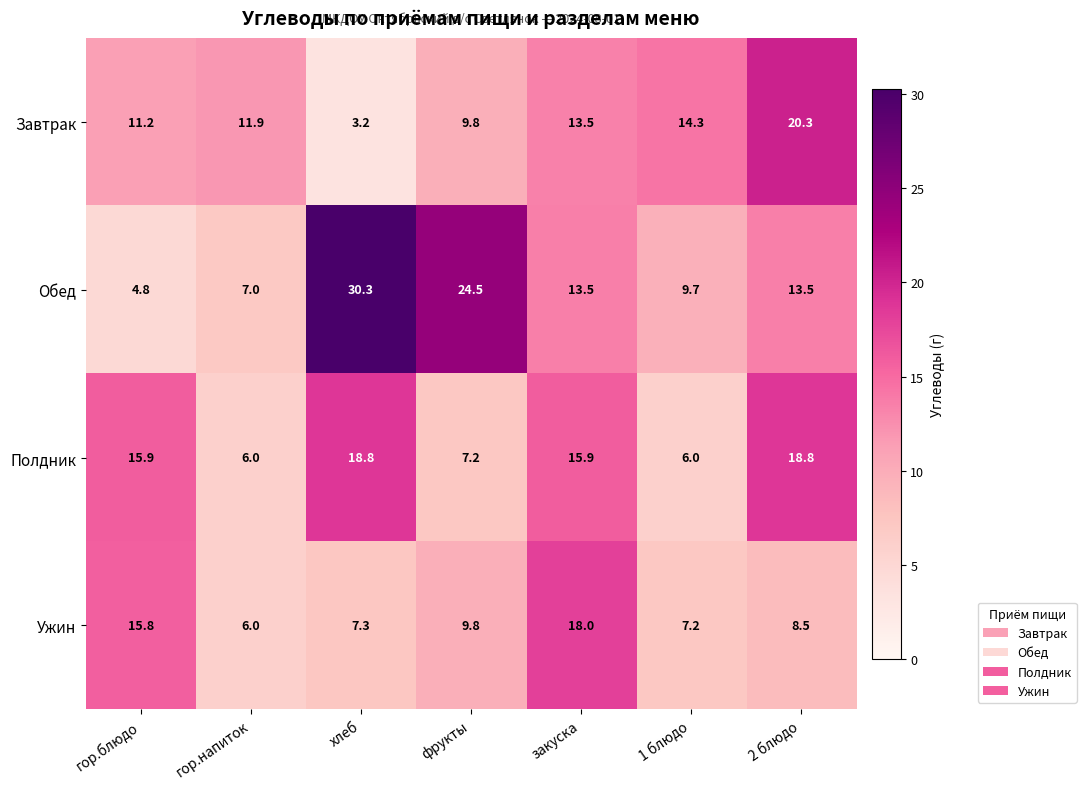

Is it true that Завтрак equals 14.3 at 1 блюдо?

True